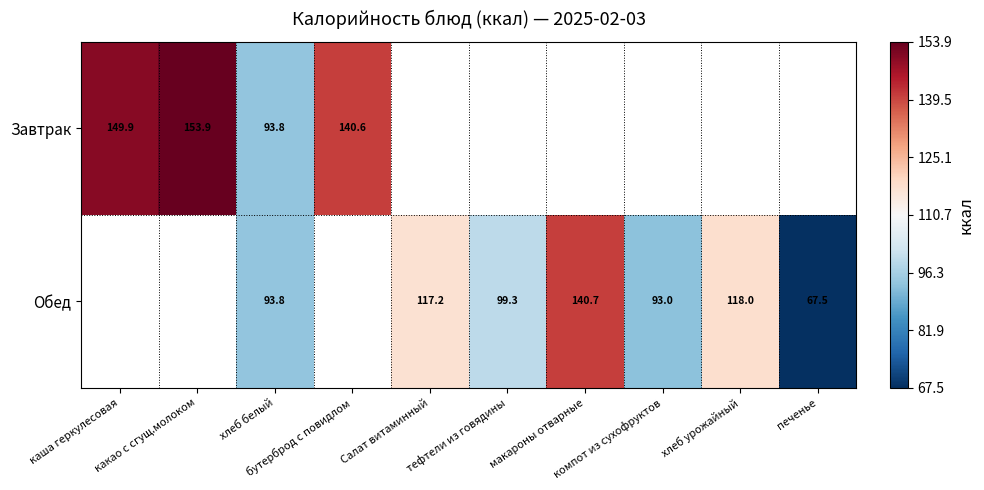

At which label does Обед first exceed 93?

хлеб белый